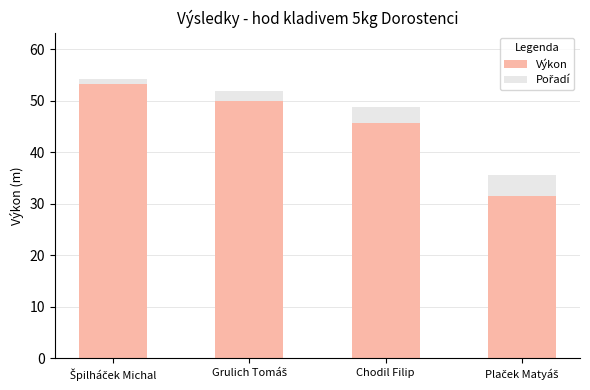

Is it true that Výkon equals 78.9 at Chodil Filip?

False